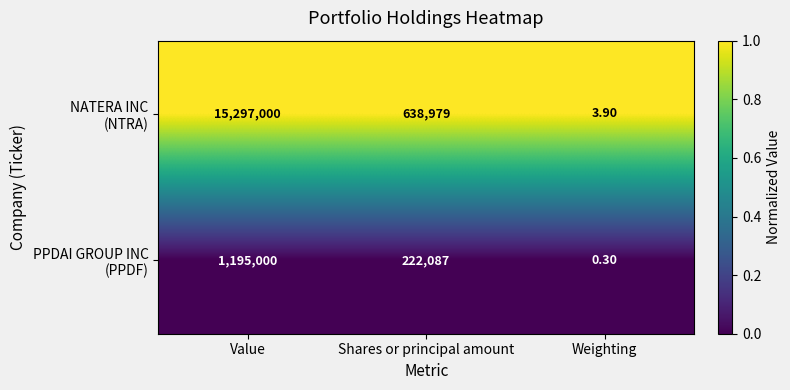

What is the difference between the highest and lowest values at Weighting?

3.6